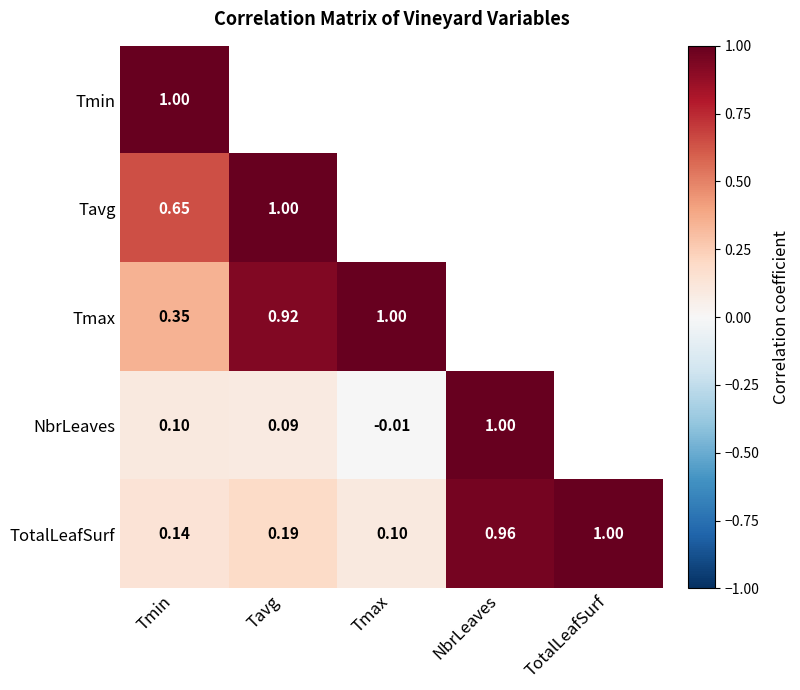

Is the value of Tmax at Tavg greater than the value of TotalLeafSurf at NbrLeaves?

No